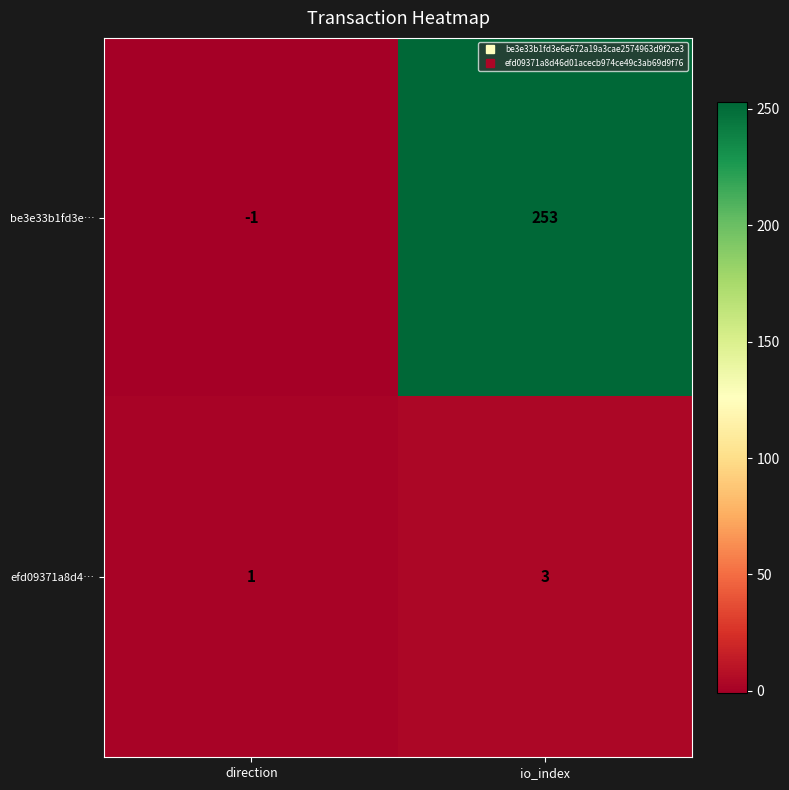

Rank the series by their average value, from highest to lowest.

be3e33b1fd3e…, efd09371a8d4…